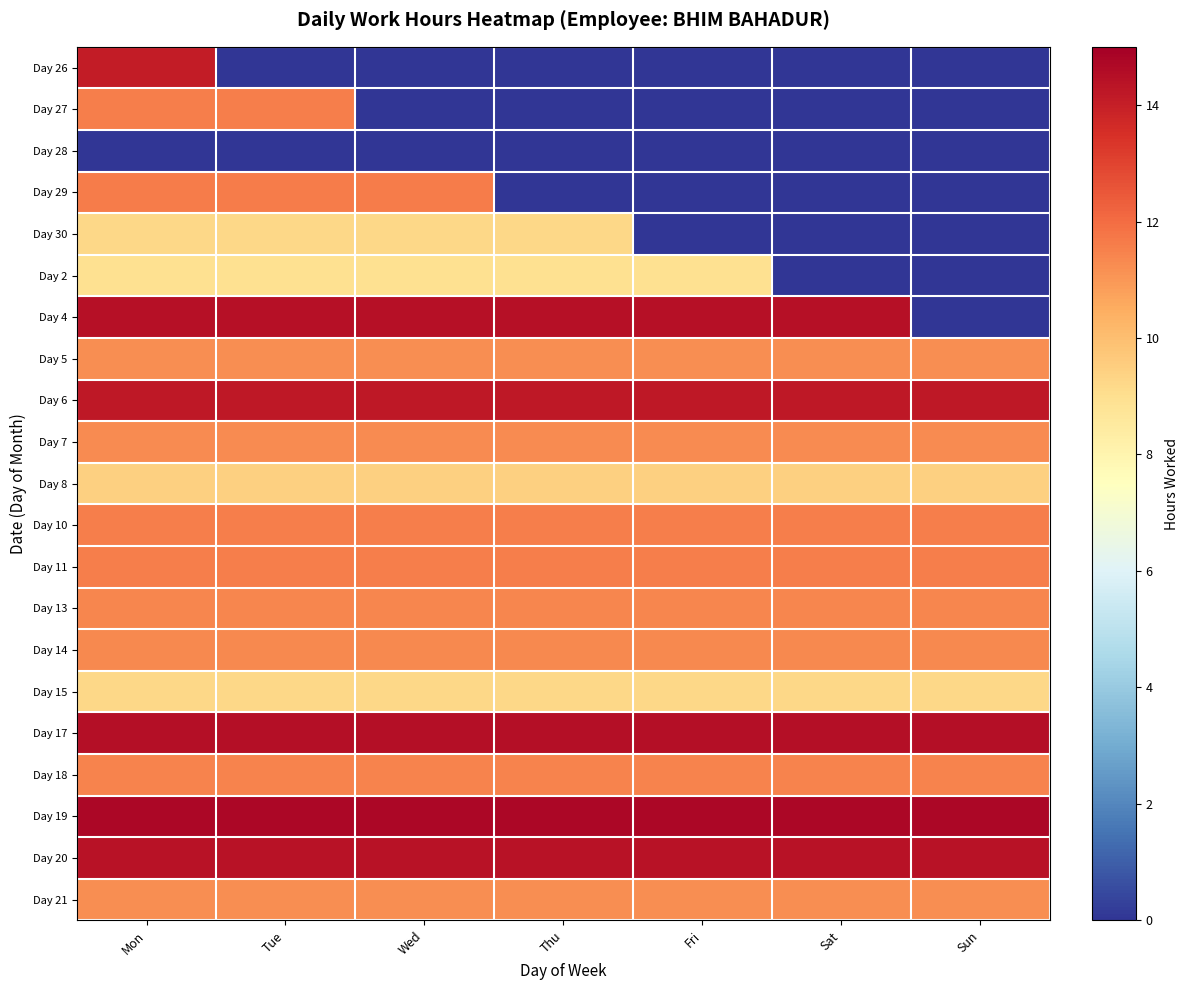

Reading right to left, extract all data points from this chart.

Day 26: Sun=0.0	Sat=0.0	Fri=0.0	Thu=0.0	Wed=0.0	Tue=0.0	Mon=14.1
Day 27: Sun=0.0	Sat=0.0	Fri=0.0	Thu=0.0	Wed=0.0	Tue=11.6	Mon=11.6
Day 28: Sun=0.0	Sat=0.0	Fri=0.0	Thu=0.0	Wed=0.0	Tue=0.0	Mon=0.0
Day 29: Sun=0.0	Sat=0.0	Fri=0.0	Thu=0.0	Wed=11.7	Tue=11.7	Mon=11.7
Day 30: Sun=0.0	Sat=0.0	Fri=0.0	Thu=9.2	Wed=9.2	Tue=9.2	Mon=9.2
Day 2: Sun=0.0	Sat=0.0	Fri=8.9	Thu=8.9	Wed=8.9	Tue=8.9	Mon=8.9
Day 4: Sun=0.0	Sat=14.4	Fri=14.4	Thu=14.4	Wed=14.4	Tue=14.4	Mon=14.4
Day 5: Sun=11.2	Sat=11.2	Fri=11.2	Thu=11.2	Wed=11.2	Tue=11.2	Mon=11.2
Day 6: Sun=14.2	Sat=14.2	Fri=14.2	Thu=14.2	Wed=14.2	Tue=14.2	Mon=14.2
Day 7: Sun=11.3	Sat=11.3	Fri=11.3	Thu=11.3	Wed=11.3	Tue=11.3	Mon=11.3
Day 8: Sun=9.5	Sat=9.5	Fri=9.5	Thu=9.5	Wed=9.5	Tue=9.5	Mon=9.5
Day 10: Sun=11.6	Sat=11.6	Fri=11.6	Thu=11.6	Wed=11.6	Tue=11.6	Mon=11.6
Day 11: Sun=11.6	Sat=11.6	Fri=11.6	Thu=11.6	Wed=11.6	Tue=11.6	Mon=11.6
Day 13: Sun=11.4	Sat=11.4	Fri=11.4	Thu=11.4	Wed=11.4	Tue=11.4	Mon=11.4
Day 14: Sun=11.3	Sat=11.3	Fri=11.3	Thu=11.3	Wed=11.3	Tue=11.3	Mon=11.3
Day 15: Sun=9.2	Sat=9.2	Fri=9.2	Thu=9.2	Wed=9.2	Tue=9.2	Mon=9.2
Day 17: Sun=14.5	Sat=14.5	Fri=14.5	Thu=14.5	Wed=14.5	Tue=14.5	Mon=14.5
Day 18: Sun=11.5	Sat=11.5	Fri=11.5	Thu=11.5	Wed=11.5	Tue=11.5	Mon=11.5
Day 19: Sun=14.8	Sat=14.8	Fri=14.8	Thu=14.8	Wed=14.8	Tue=14.8	Mon=14.8
Day 20: Sun=14.4	Sat=14.4	Fri=14.4	Thu=14.4	Wed=14.4	Tue=14.4	Mon=14.4
Day 21: Sun=11.2	Sat=11.2	Fri=11.2	Thu=11.2	Wed=11.2	Tue=11.2	Mon=11.2